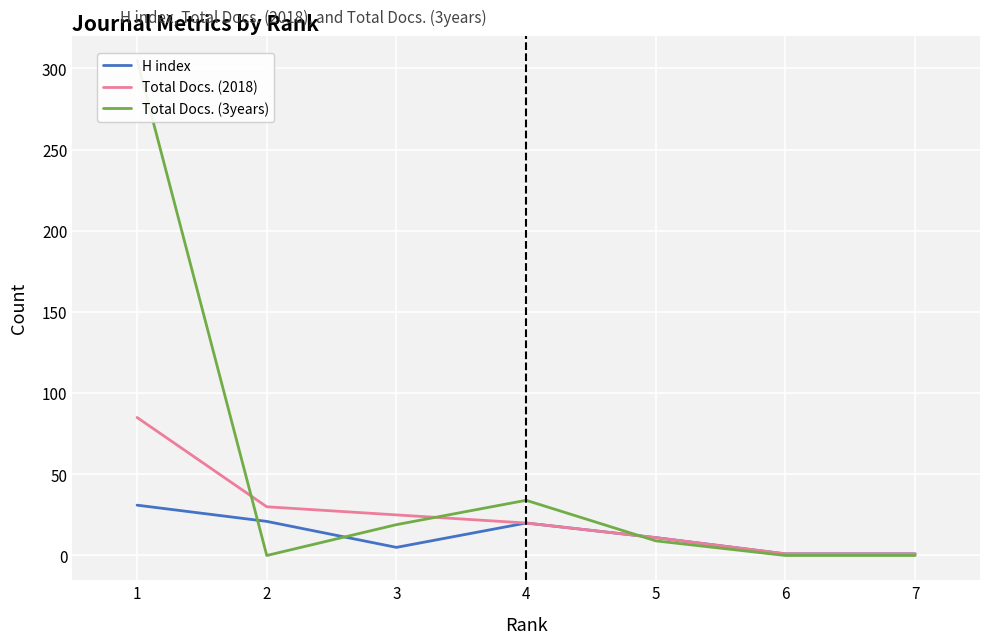

What is the total value across all series at 7?

2